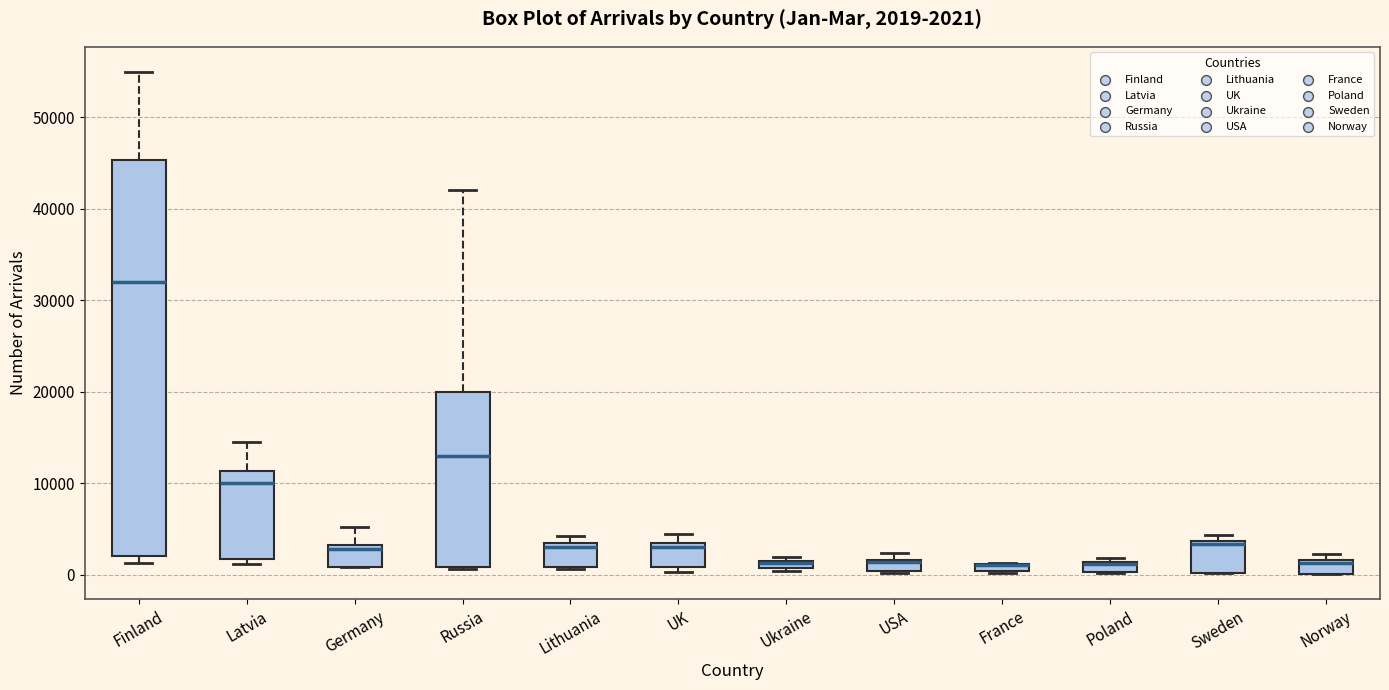

Which box is the tallest, from its lower edge to its upper edge?

Finland